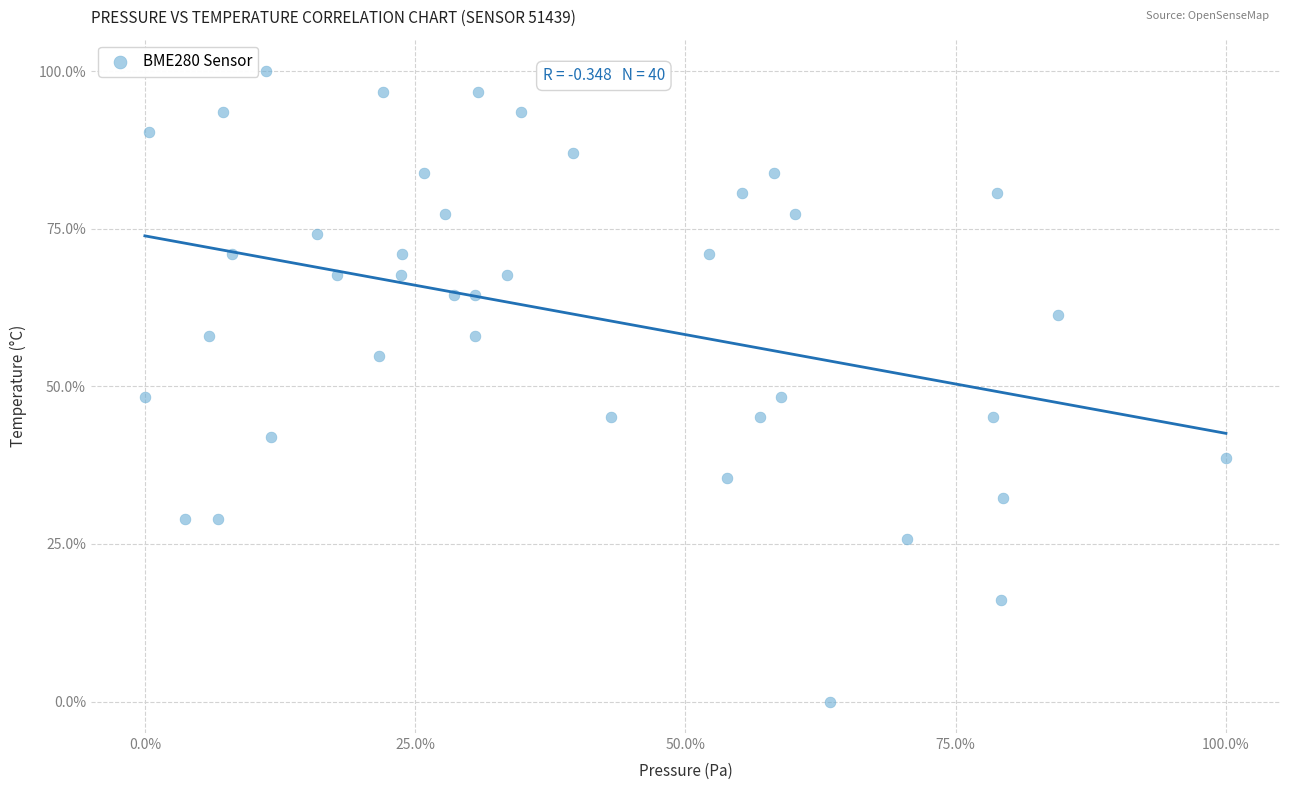

What is the range of Y values (max minus min)?

100.0